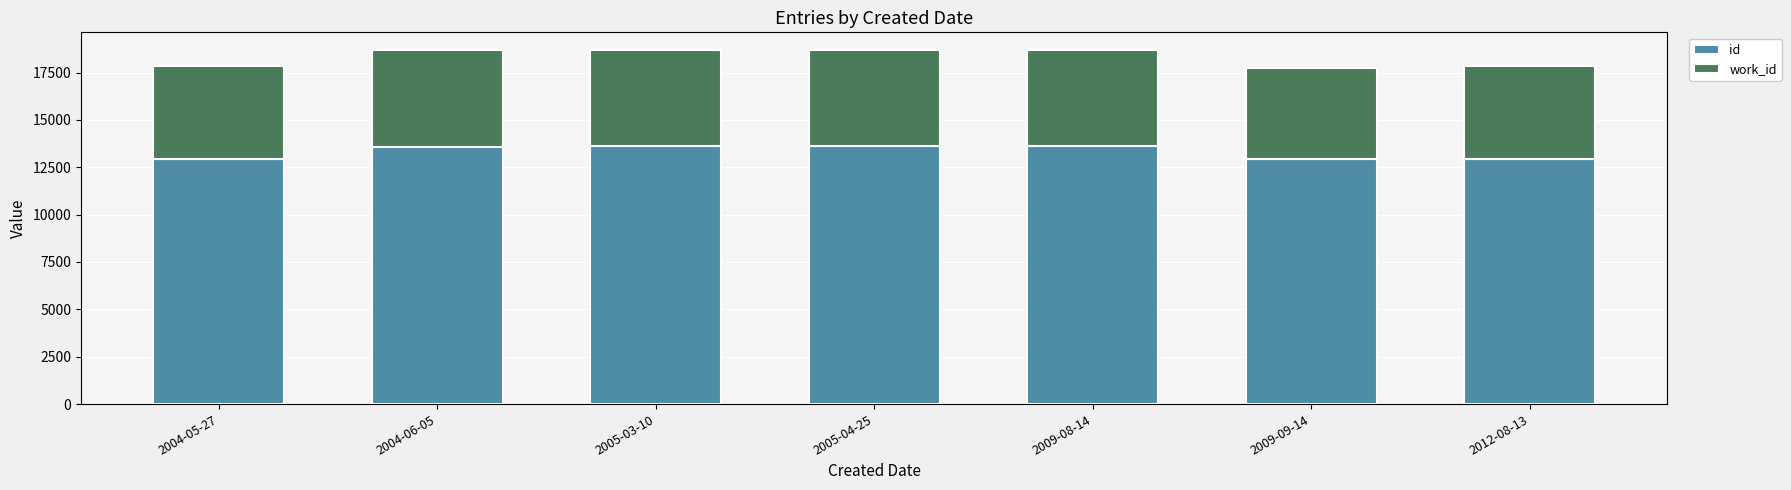

What is the average value of the id series?

13326